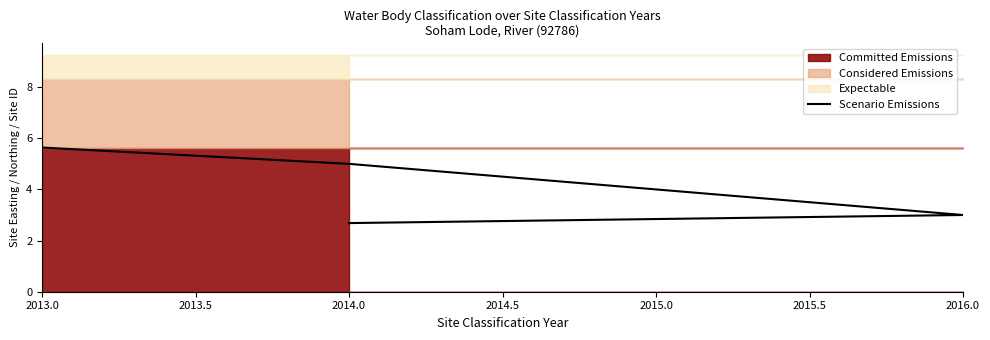

How many values are between 3 and 5?

3